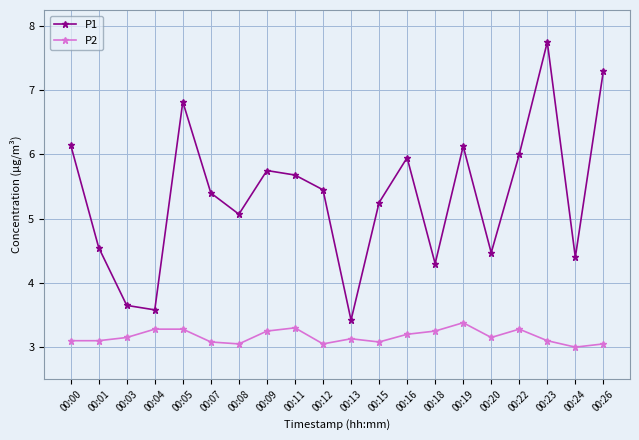

Which series has the widest spread of values?

P1